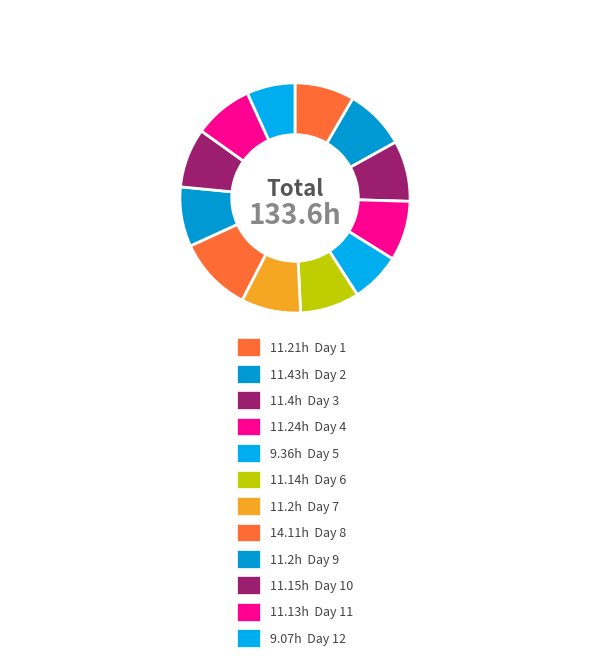

To the nearest percent, what is the average slice percentage?

8%